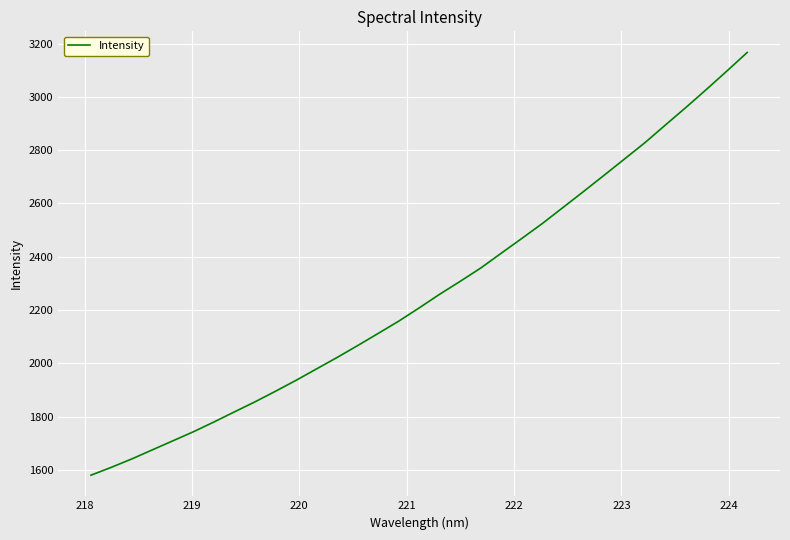

What is the difference between the maximum and minimum values?

1585.9